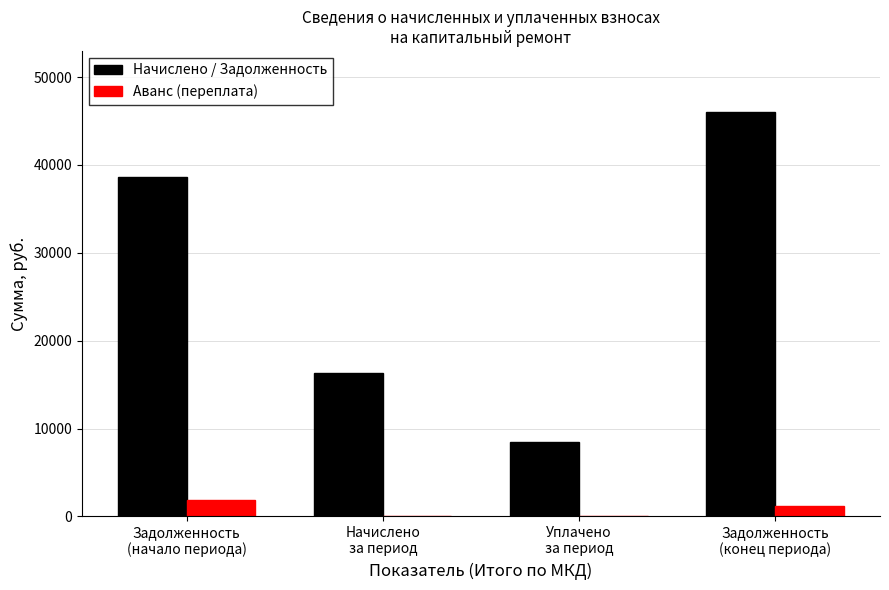

Are the bars horizontal?

No